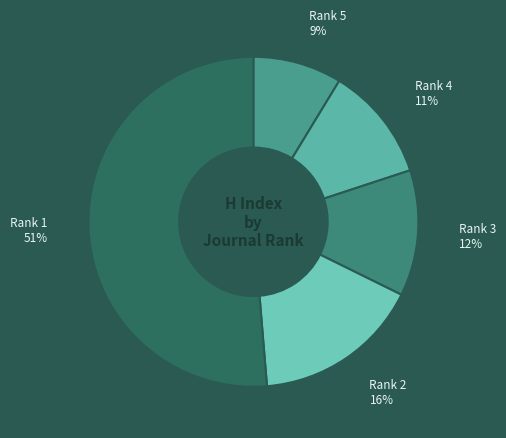

True or false: Rank 5 accounts for 9% of the total.

True